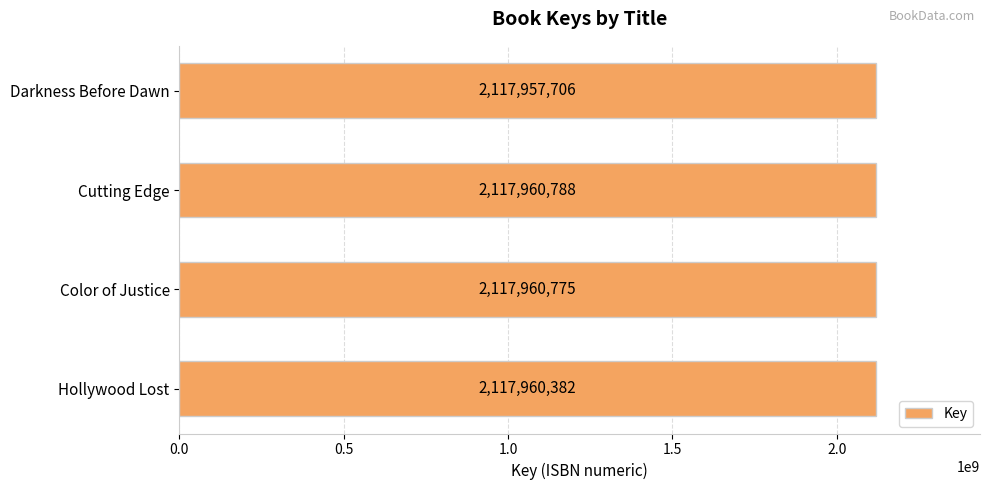

How many bars are there in total?

4